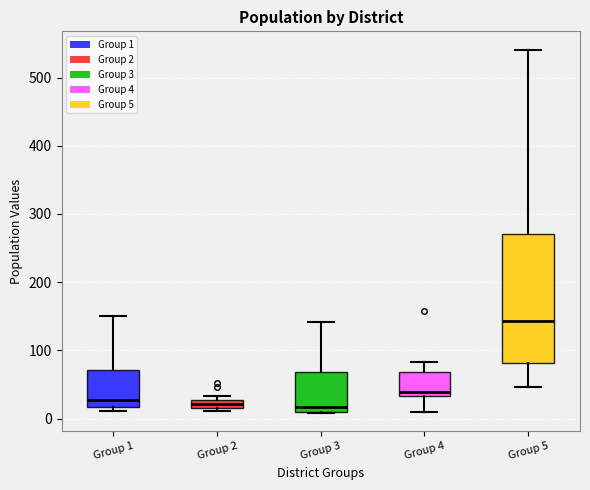

Comparing the boxes themselves (not the whiskers), which one is the tallest?

Group 5